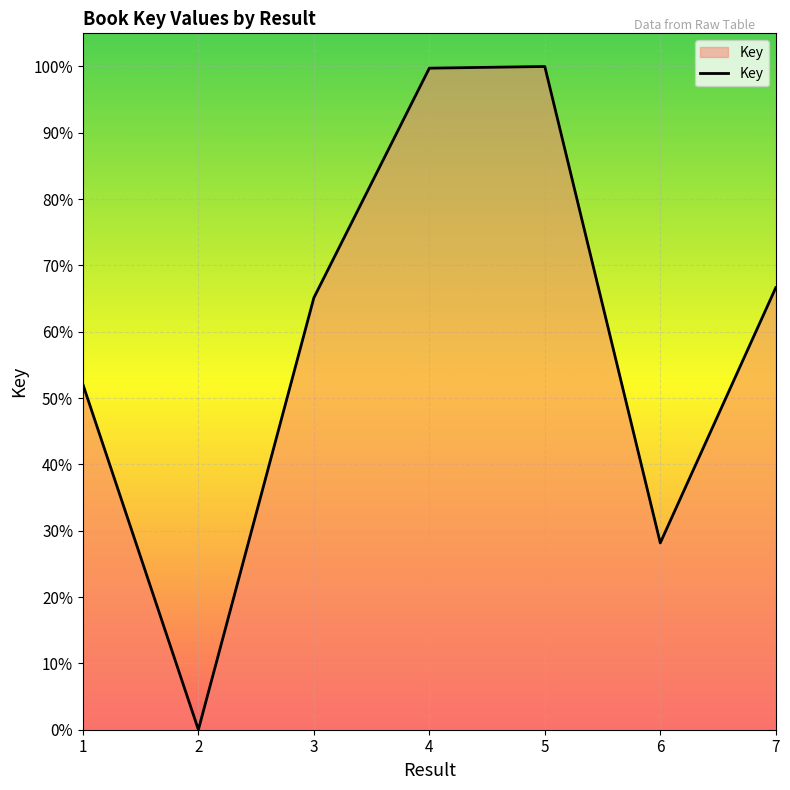

What is the difference between the maximum and minimum values?

100.0